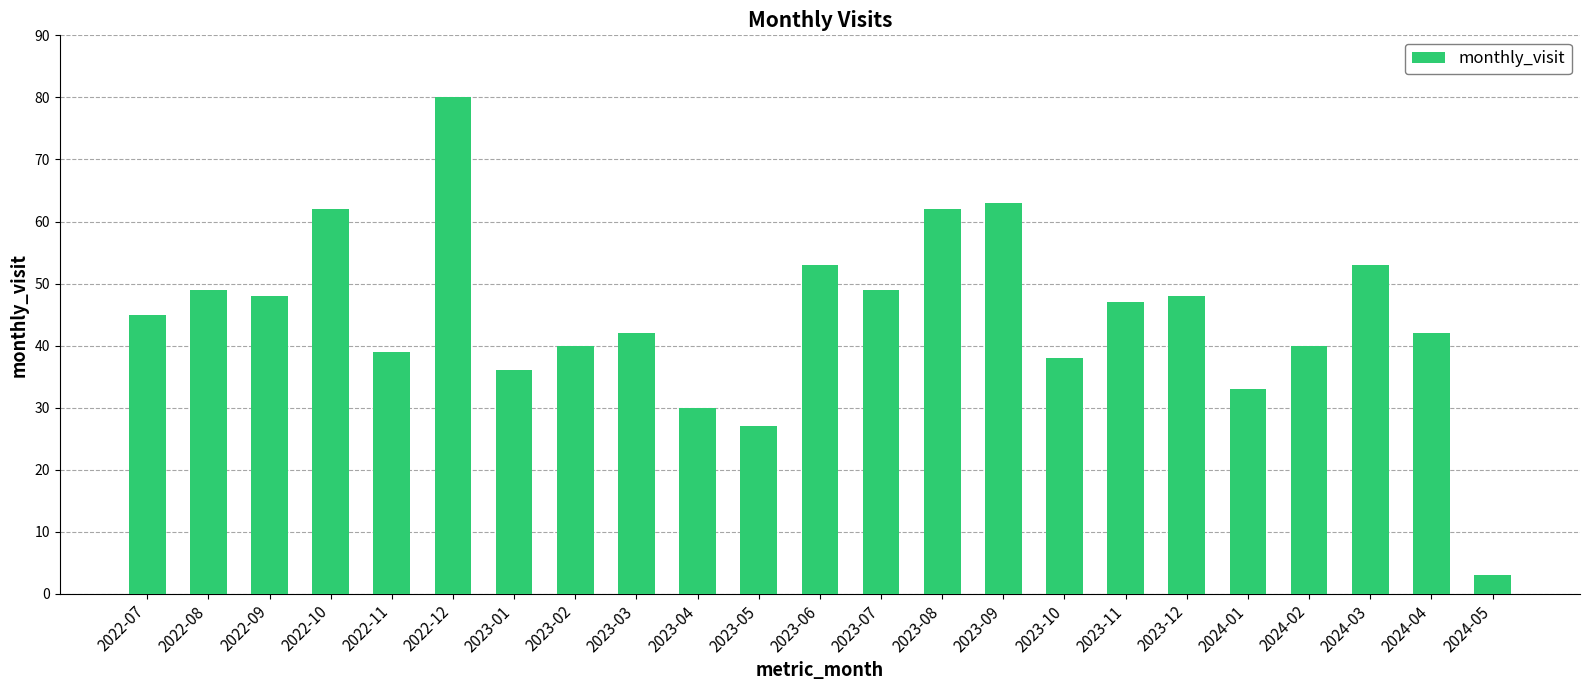

What is the approximate value at 2023-11, to the nearest 10?

50